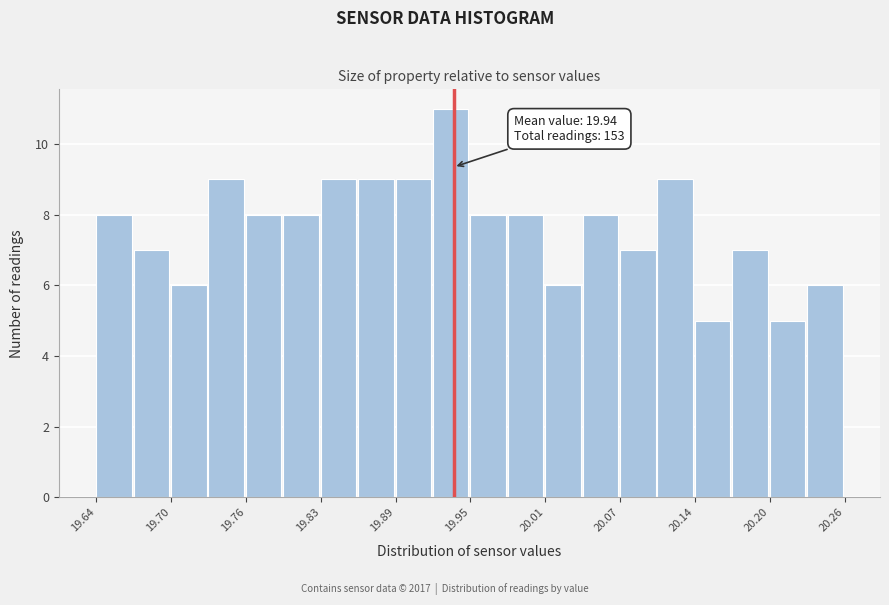

Read against the x-axis, roughly where is the centre of the tallest bar?

19.93